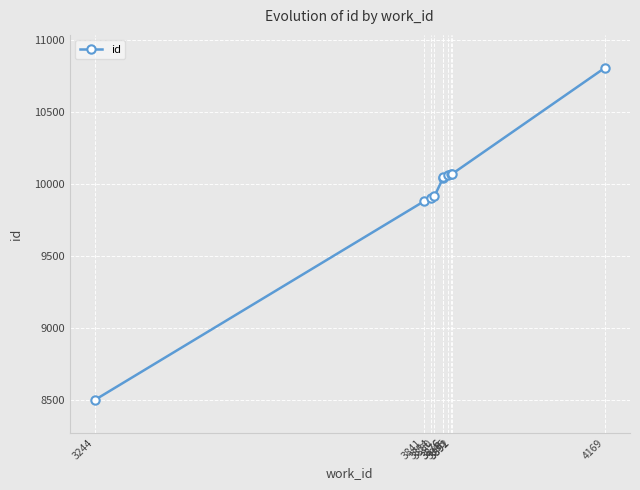

Reading left to right, list all the values displayed in this chart.

8498	9878	9904	9912	10042	10044	10060	10067	10068	10805